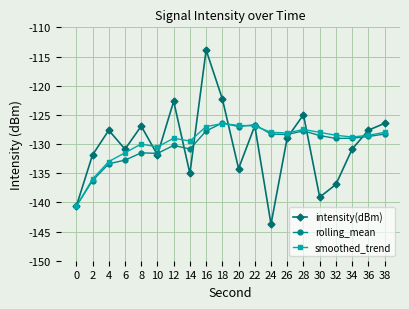

What is the average value of the smoothed_trend series?

-129.6